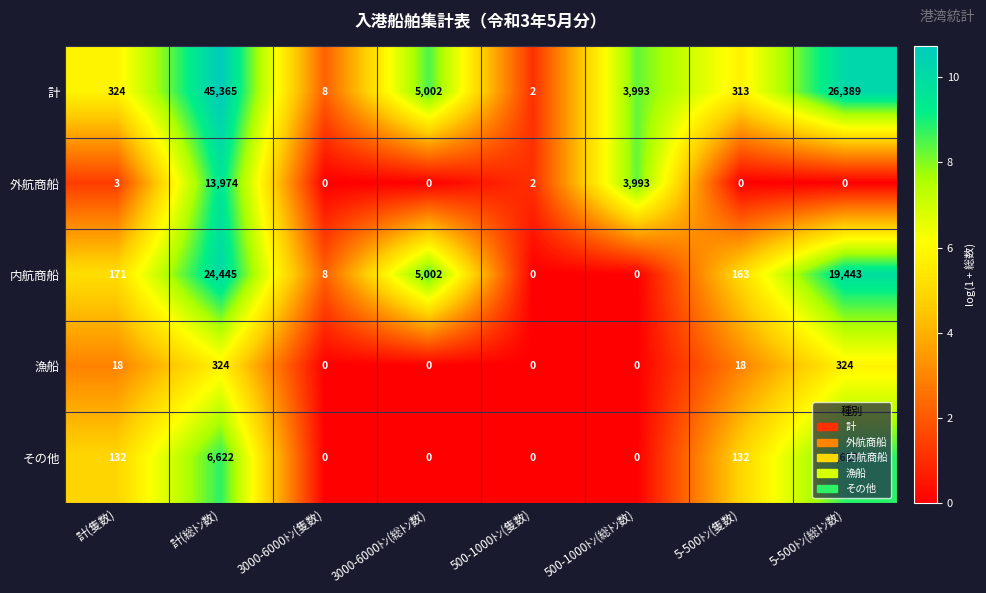

Which series has the widest spread of values?

計